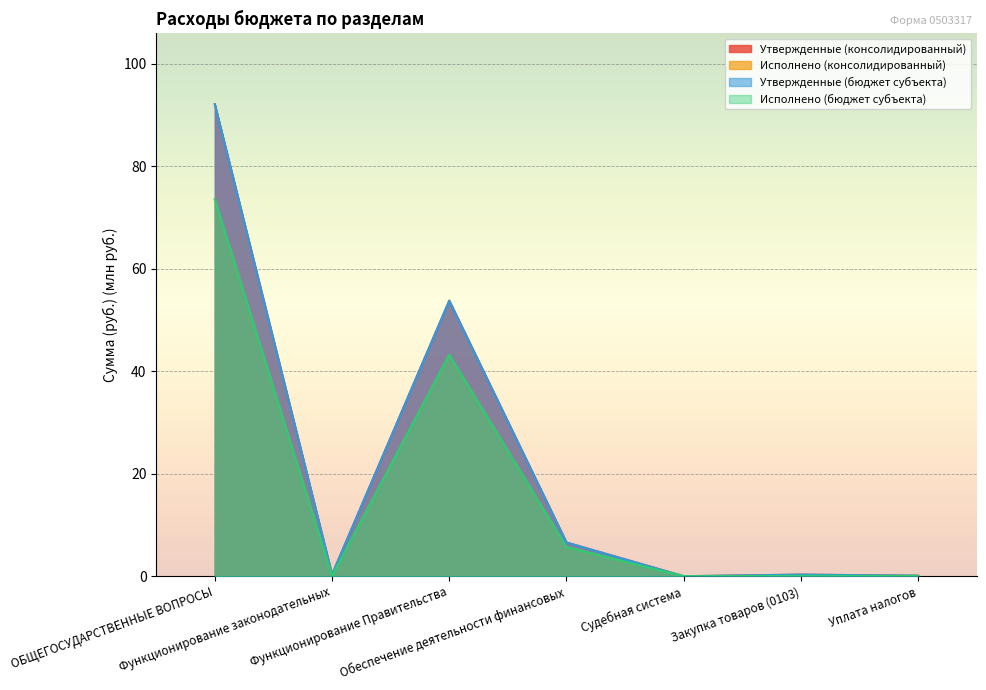

What is the label of the 2nd point from the left?

Функционирование законодательных